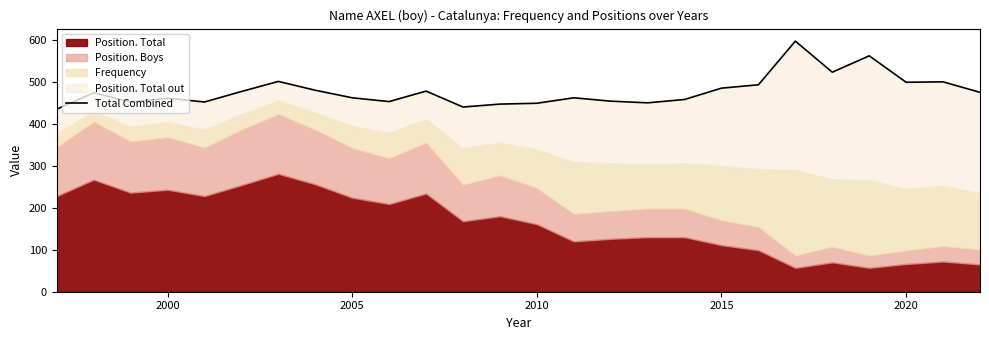

How many points are higher than both their immediate neighbors (excluding endpoints)?

8